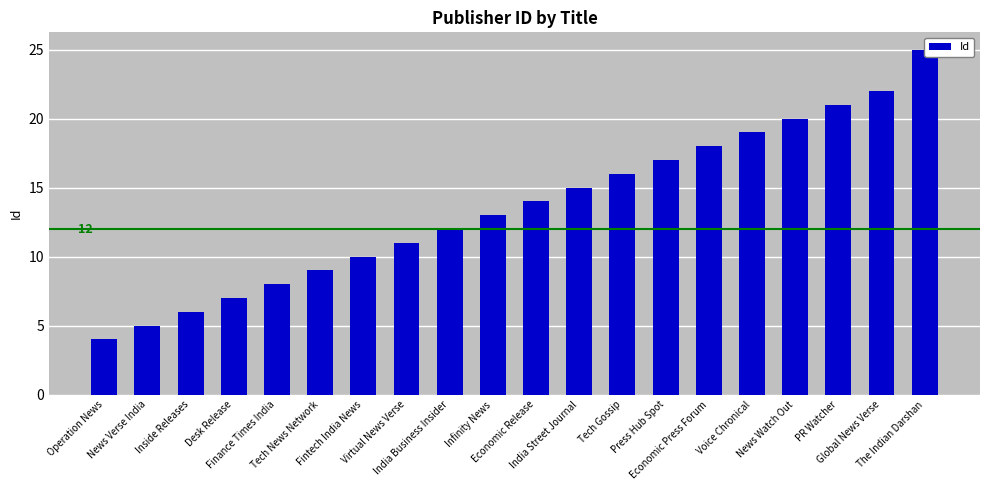

What is the maximum value shown in the chart?

25